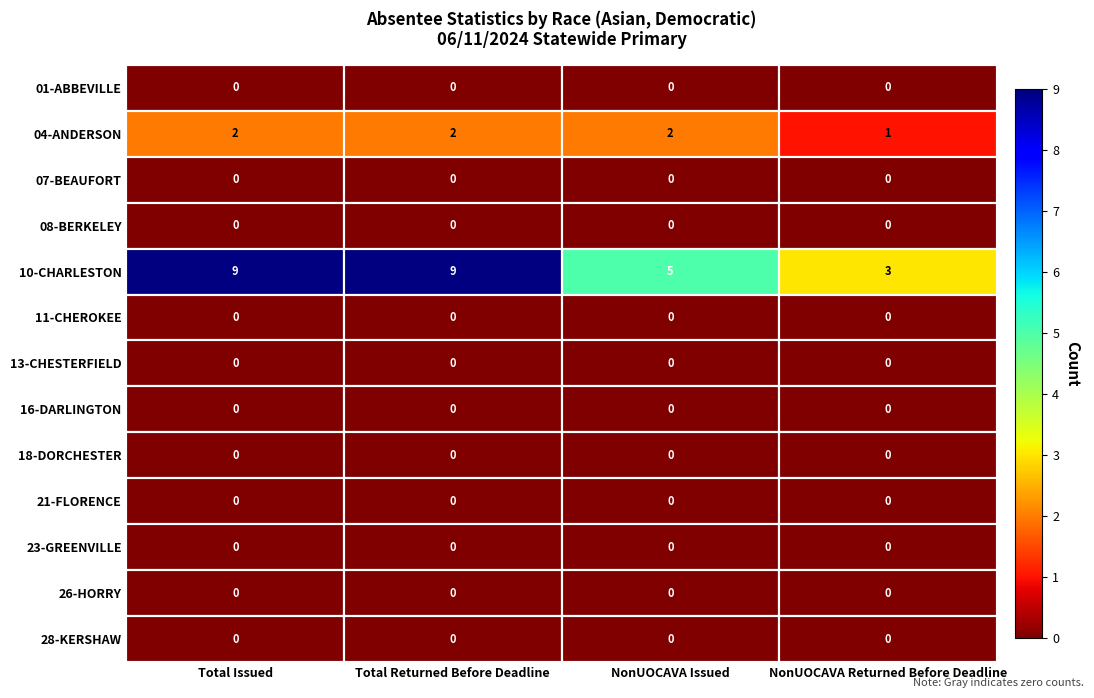

True or false: 21-FLORENCE has a value of 0 at Total Issued.

True